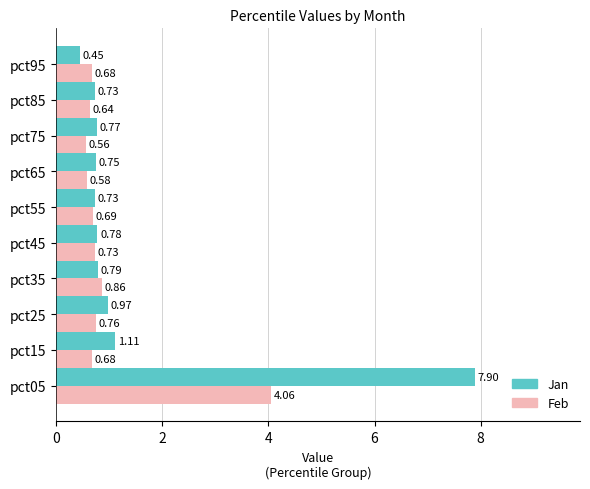

What are all the series names shown in the legend?

Jan, Feb